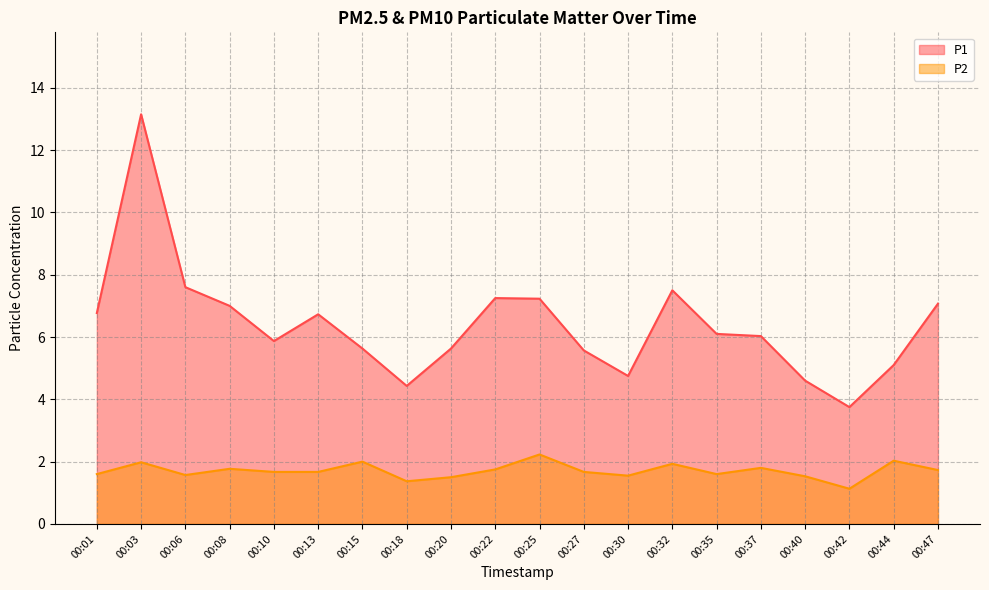

Which label corresponds to the smallest value in the chart?

00:42